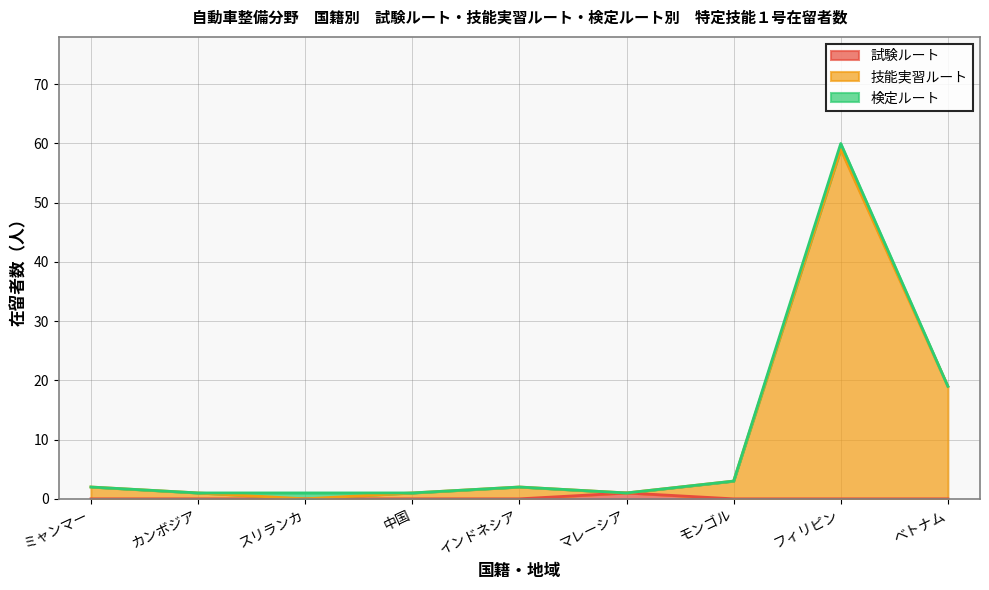

What is the sum of the 技能実習ルート values at モンゴル and 中国?

4